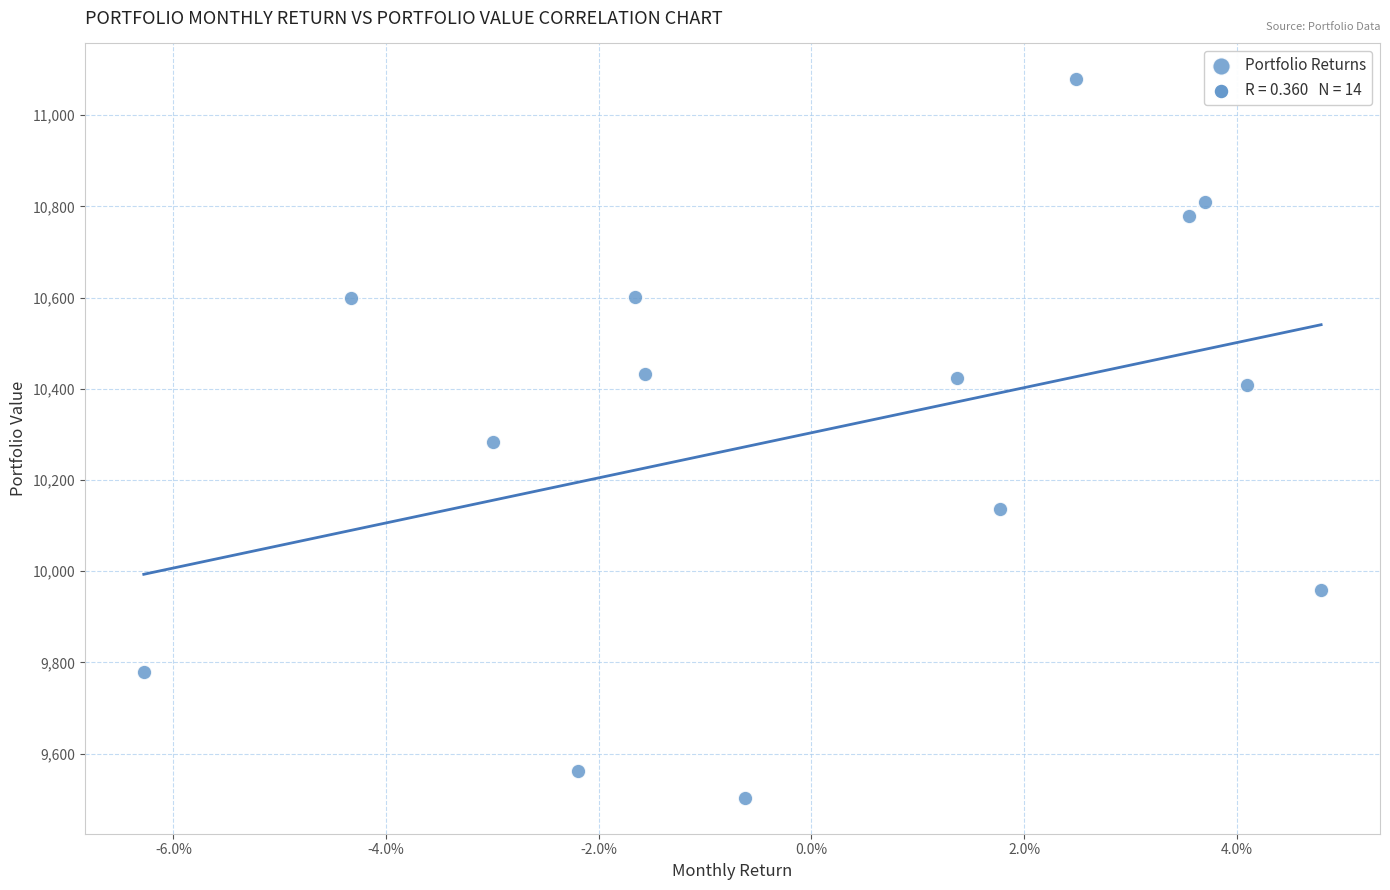

What is the range of Y values (max minus min)?

1575.6